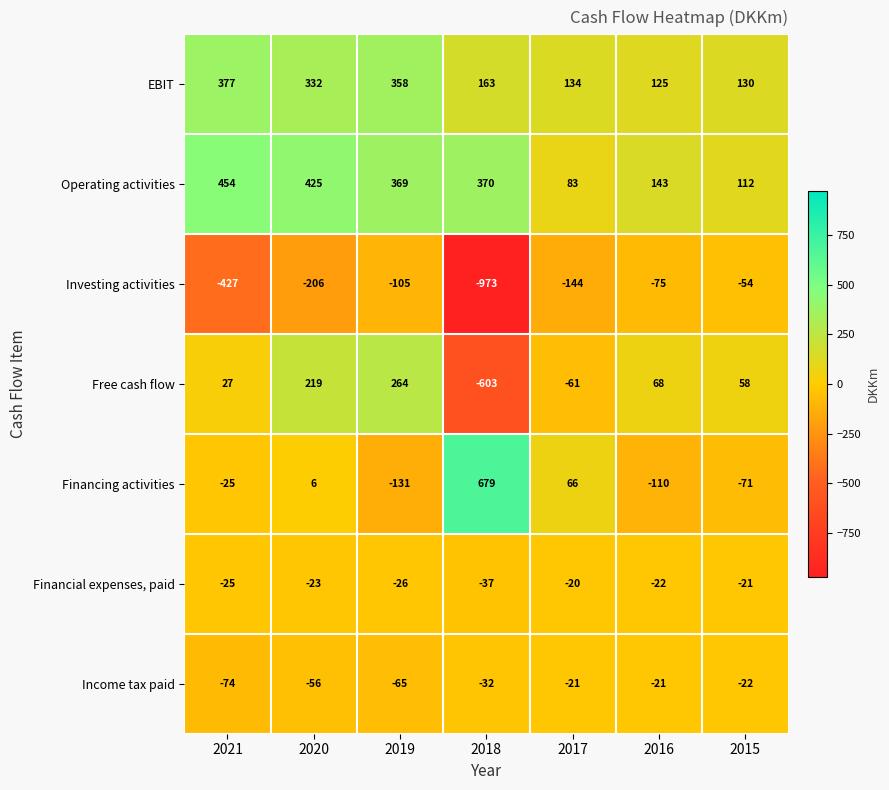

What is the sum of the Investing activities values at 2018 and 2017?

-1117